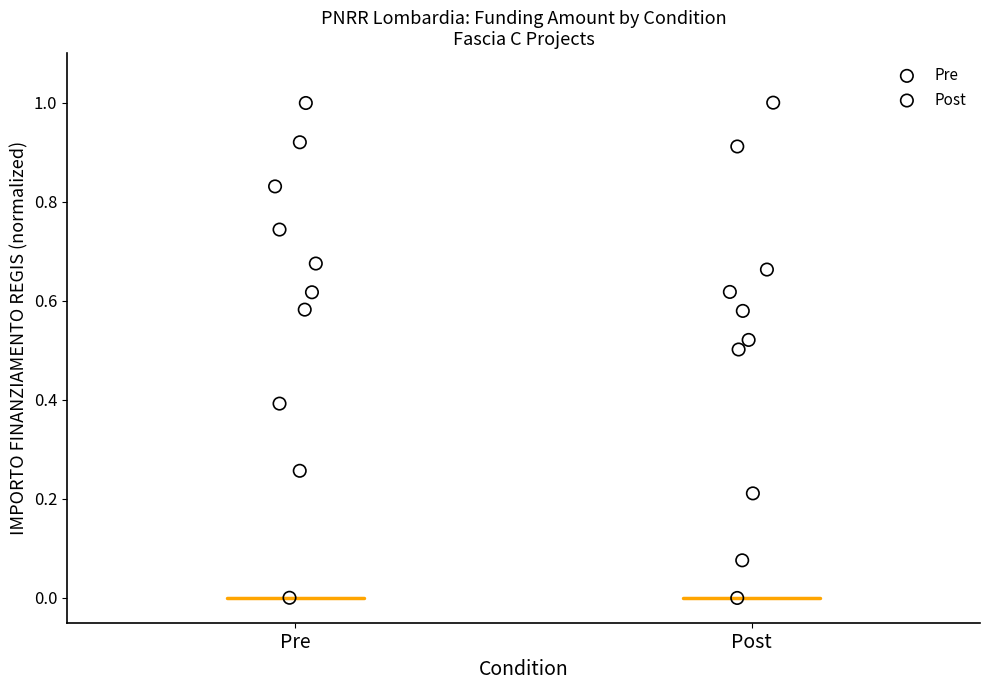

What are all the series names shown in the legend?

Pre, Post